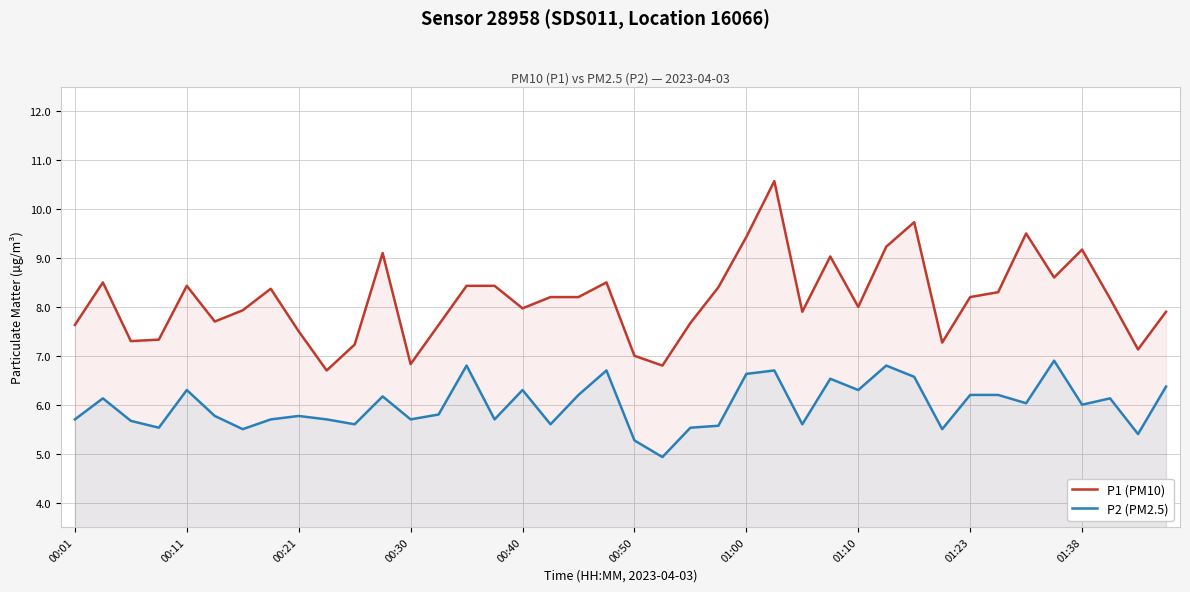

True or false: P1 (PM10) and P2 (PM2.5) cross at least once.

False